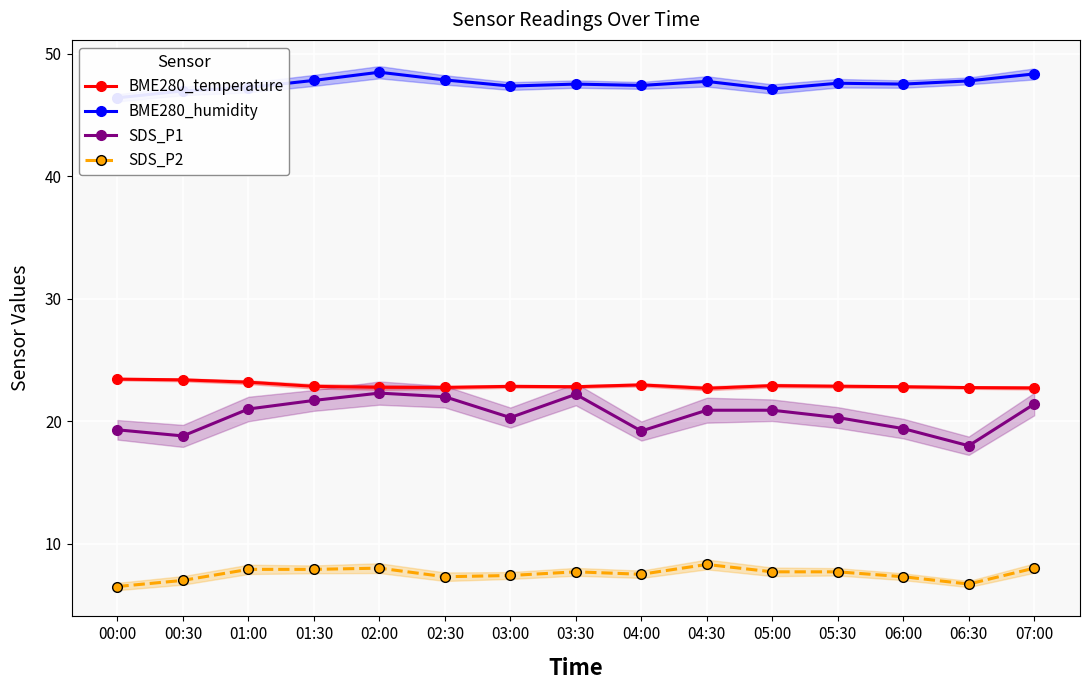

True or false: SDS_P2 has a value of 7.4 at 03:00.

True